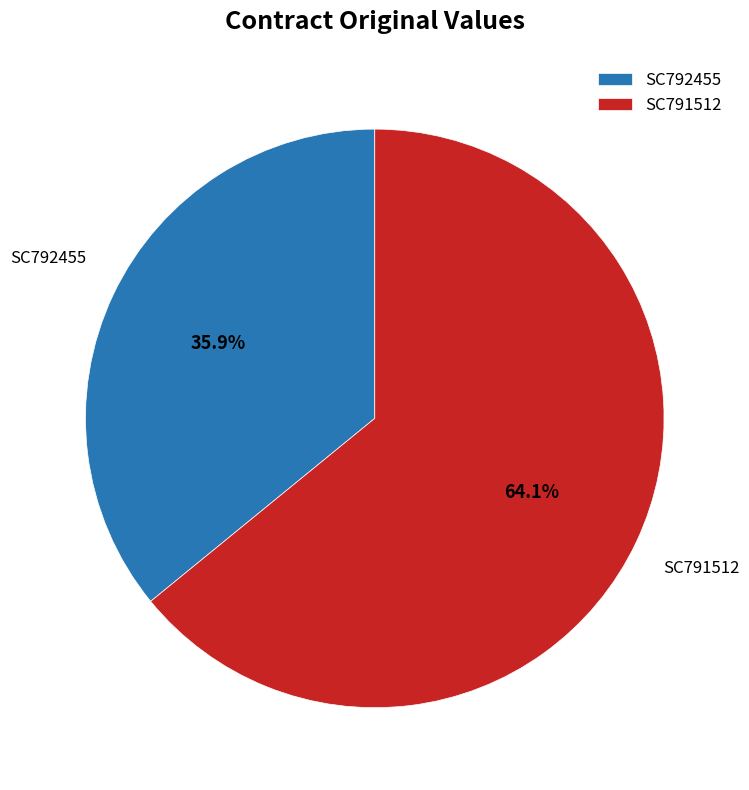

Count the number of slices in the pie.

2